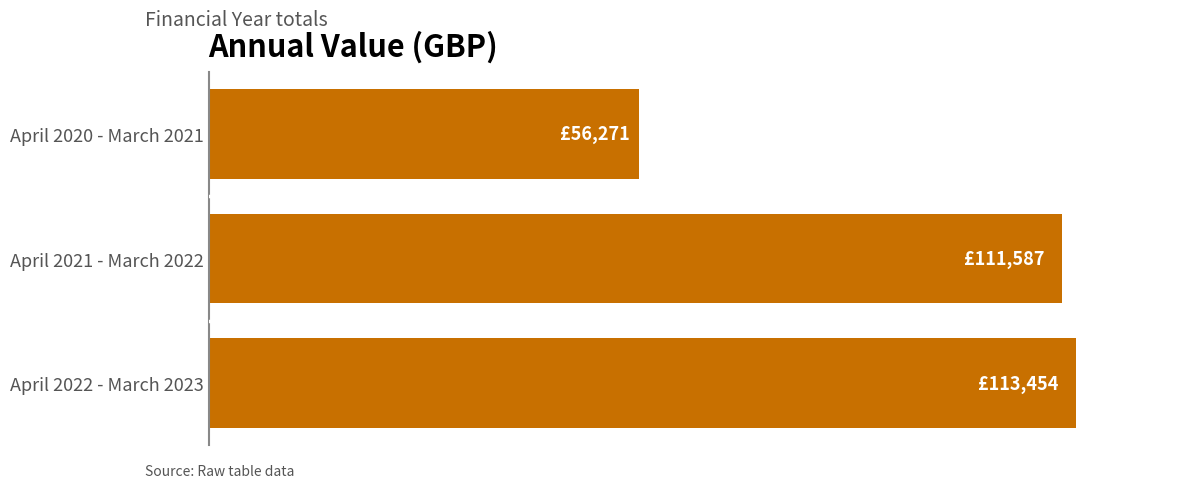

Rank the categories by value from lowest to highest.

April 2020 - March 2021, April 2021 - March 2022, April 2022 - March 2023